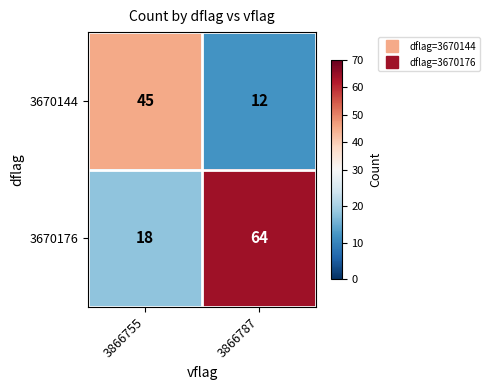

Rank the series at 3866755 from lowest to highest value.

3670176, 3670144